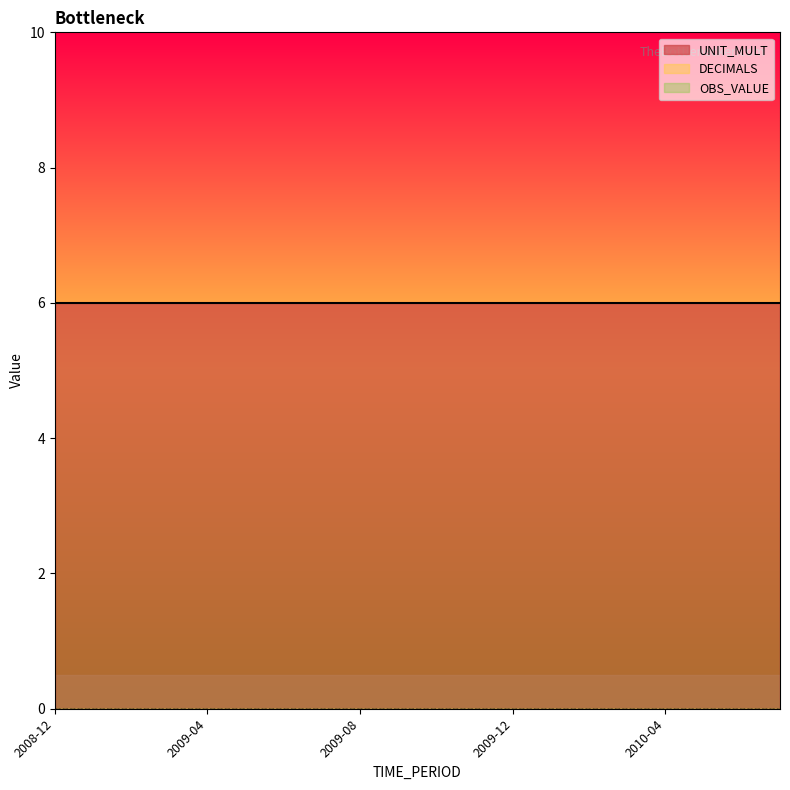

What position from the right is 2009-02?

18